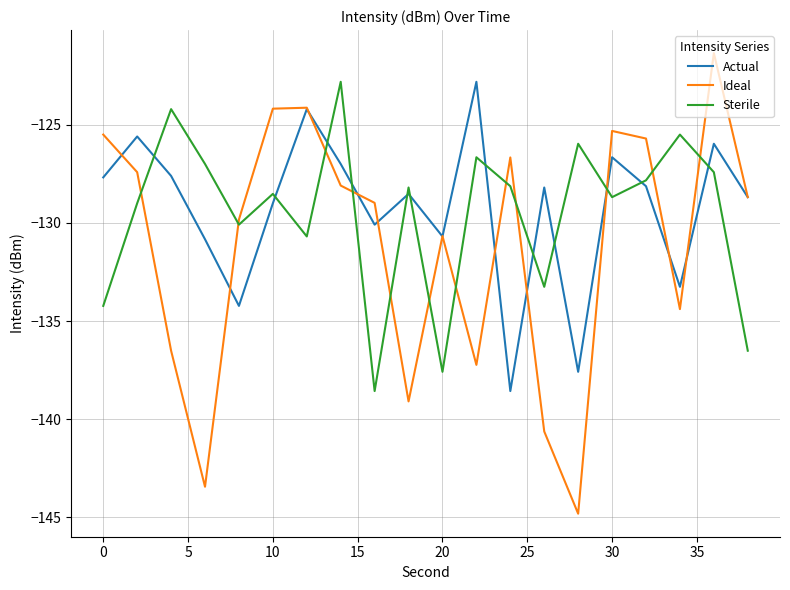

Which series has the largest range (max minus min)?

Ideal